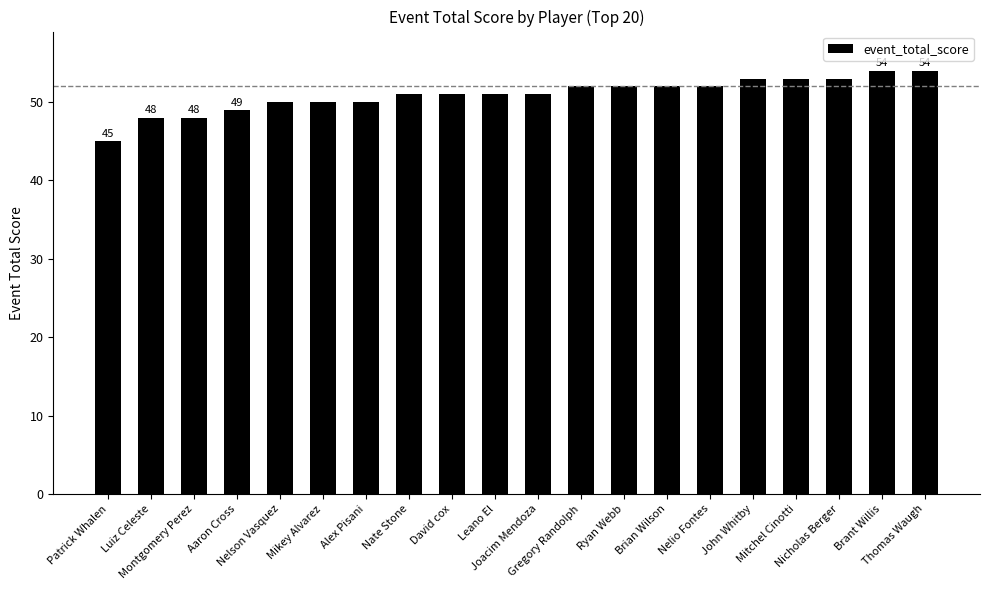

What is the minimum value shown in the chart?

45